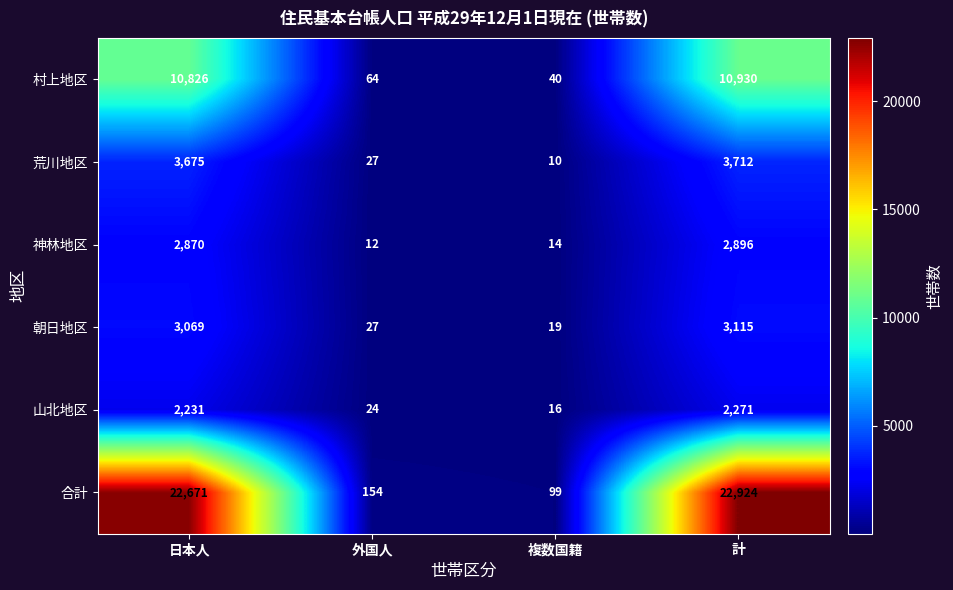

At which category does the chart reach its peak across all series?

計